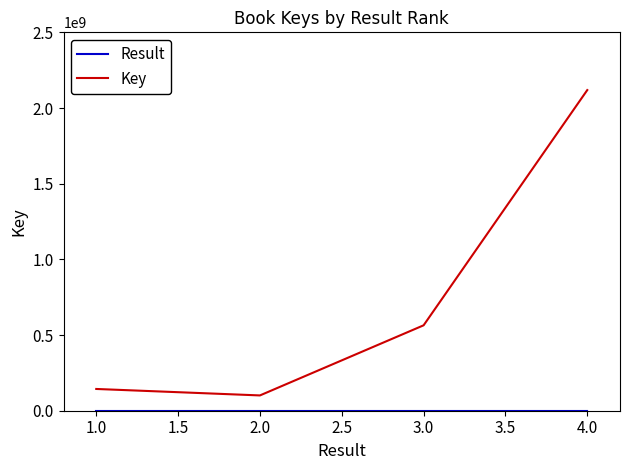

What is the difference between the maximum and minimum values in the Key series?

2017464744